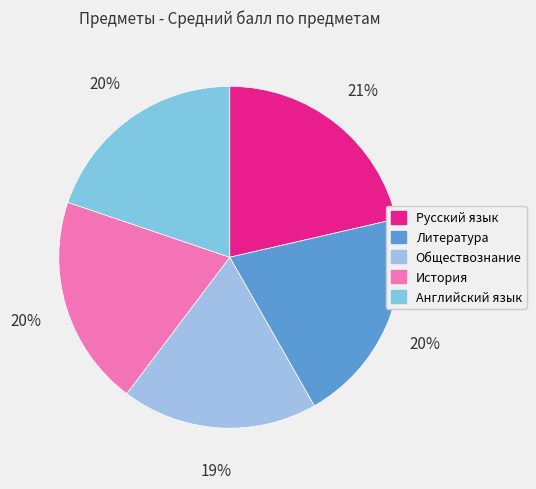

Rank the categories by value from highest to lowest.

Русский язык, Литература, История, Английский язык, Обществознание